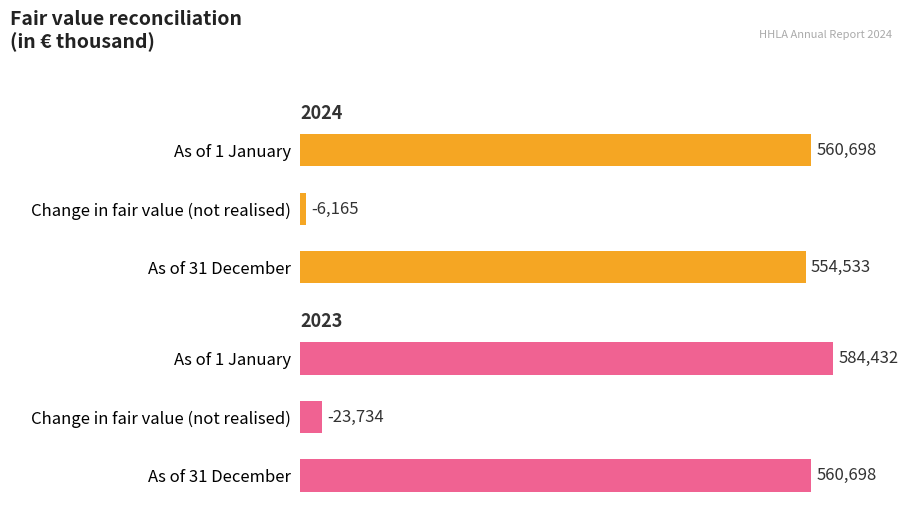

At which label does 2023 first exceed 95?

As of 1 January